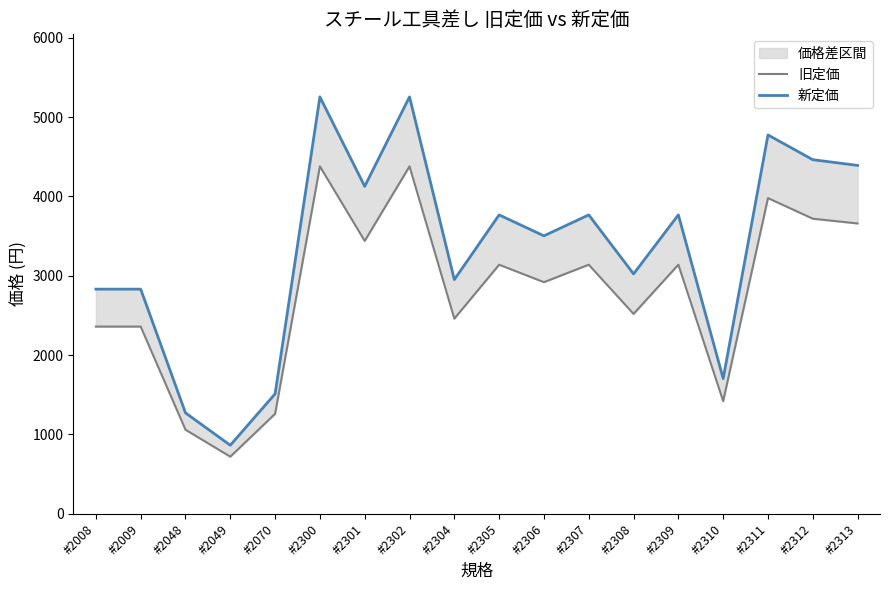

How many series are shown in this chart?

2